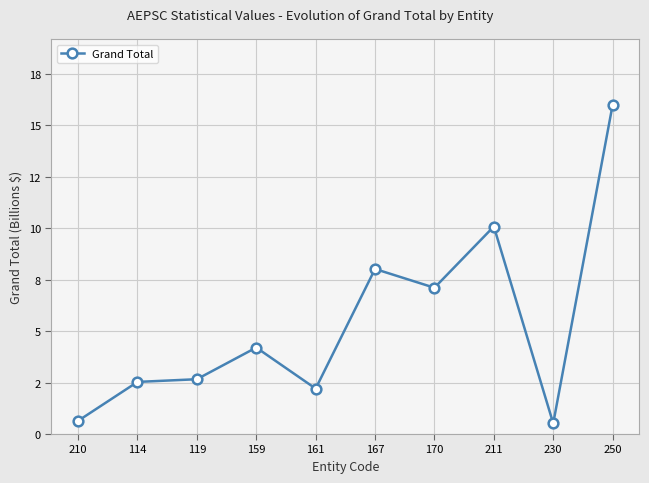

Does the chart have visible grid lines?

Yes